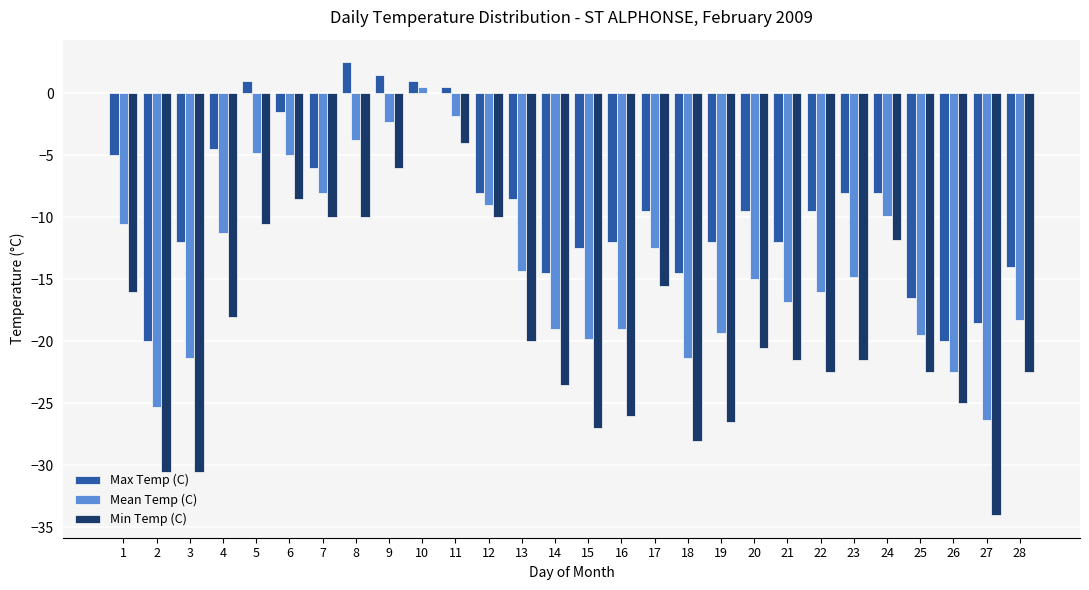

Is it true that Min Temp (C) equals -4.0 at 11?

True